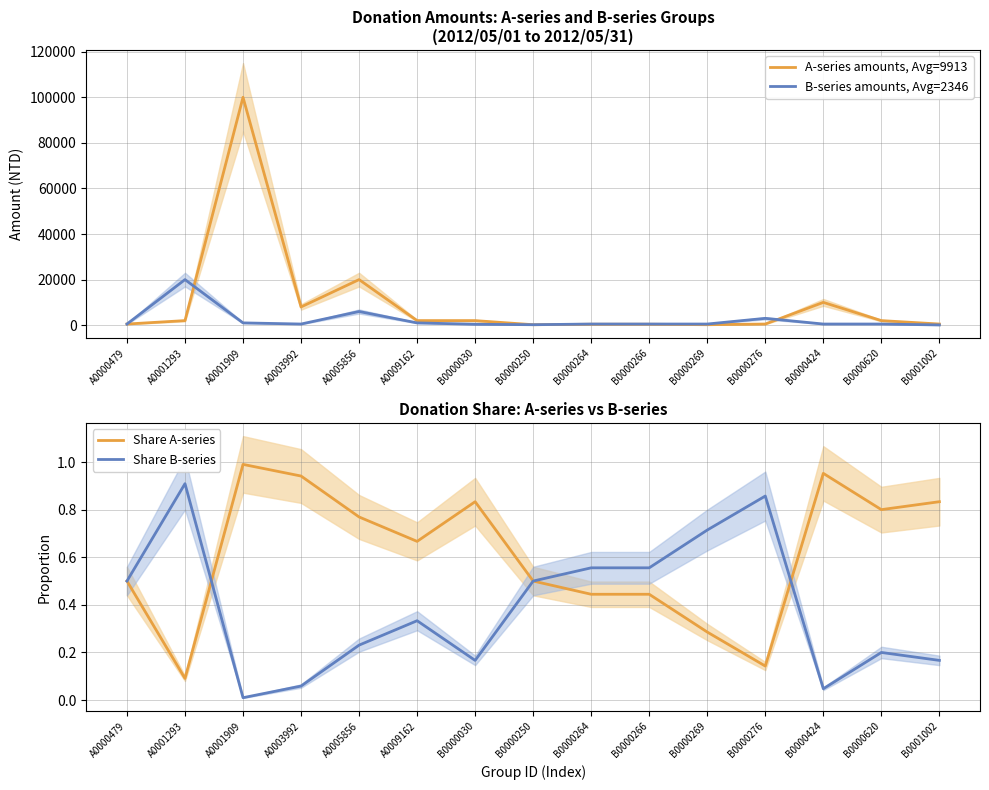

True or false: Share A-series and B-series amounts, Avg=2346 intersect in this chart.

False